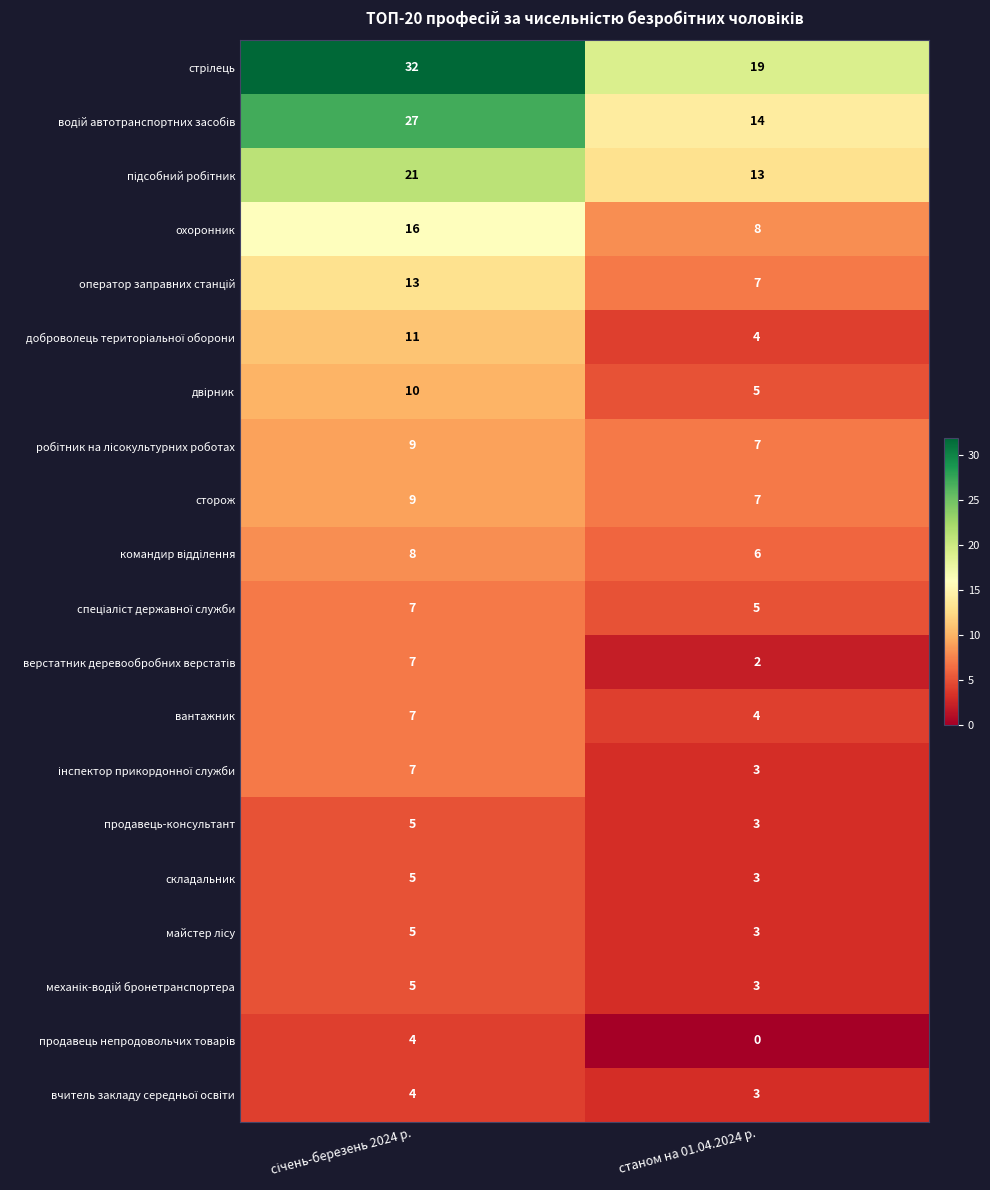

Count the number of data series in this chart.

20